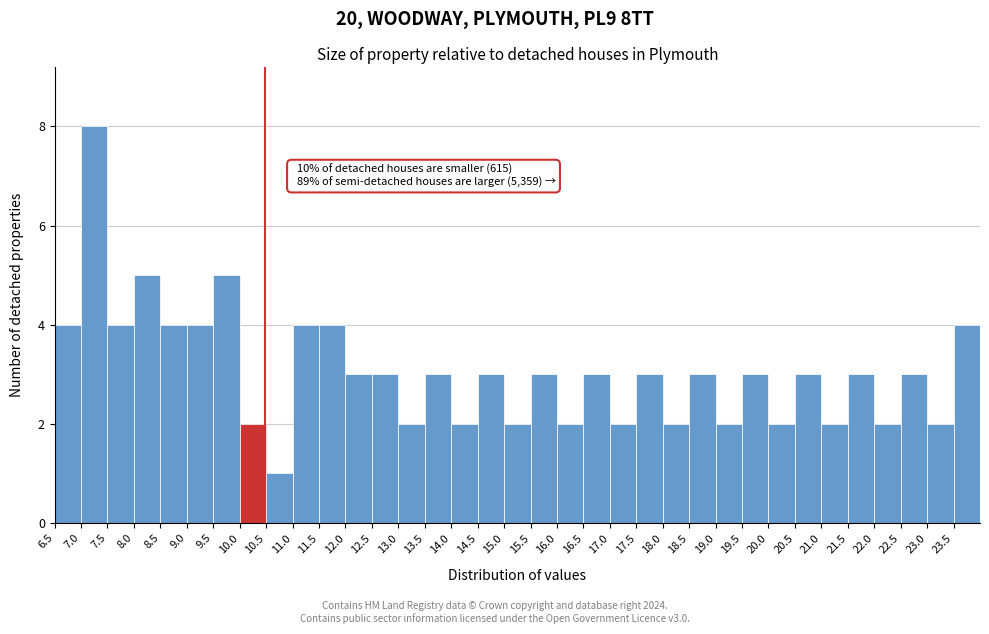

Which range on the x-axis has the tallest bar?

7.0 to 7.5